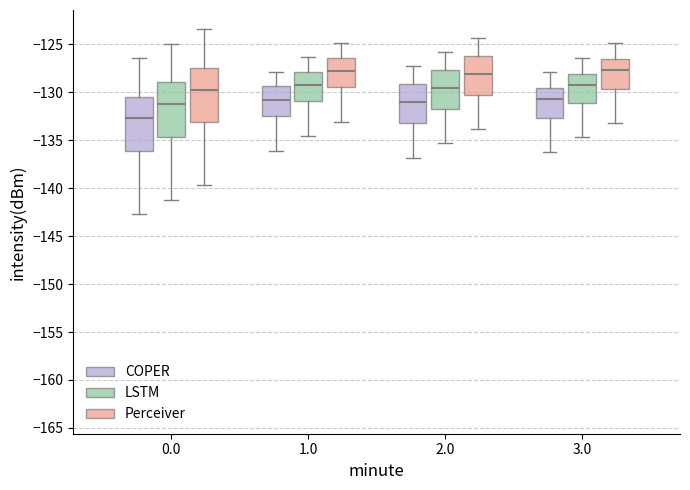

Reading left to right, transcribe this box plot: for each box, give where its median line is, the range the box spans, and where its two whiskers end, as read against the y-axis. The values are not printed on the chart, so give them approximately, as read against the axis.

0.0 (COPER): median -132.5, box -136.0 to -130.5, whiskers -142.5 to -126.5
0.0 (LSTM): median -131.0, box -134.5 to -129.0, whiskers -141.0 to -125.0
0.0 (Perceiver): median -129.5, box -133.0 to -127.5, whiskers -139.5 to -123.5
1.0 (COPER): median -131.0, box -132.5 to -129.5, whiskers -136.0 to -128.0
1.0 (LSTM): median -129.5, box -131.0 to -128.0, whiskers -134.5 to -126.5
1.0 (Perceiver): median -128.0, box -129.5 to -126.5, whiskers -133.0 to -125.0
2.0 (COPER): median -131.0, box -133.0 to -129.0, whiskers -137.0 to -127.5
2.0 (LSTM): median -129.5, box -131.5 to -127.5, whiskers -135.5 to -126.0
2.0 (Perceiver): median -128.0, box -130.0 to -126.0, whiskers -134.0 to -124.5
3.0 (COPER): median -130.5, box -132.5 to -129.5, whiskers -136.0 to -128.0
3.0 (LSTM): median -129.0, box -131.0 to -128.0, whiskers -134.5 to -126.5
3.0 (Perceiver): median -127.5, box -129.5 to -126.5, whiskers -133.0 to -125.0